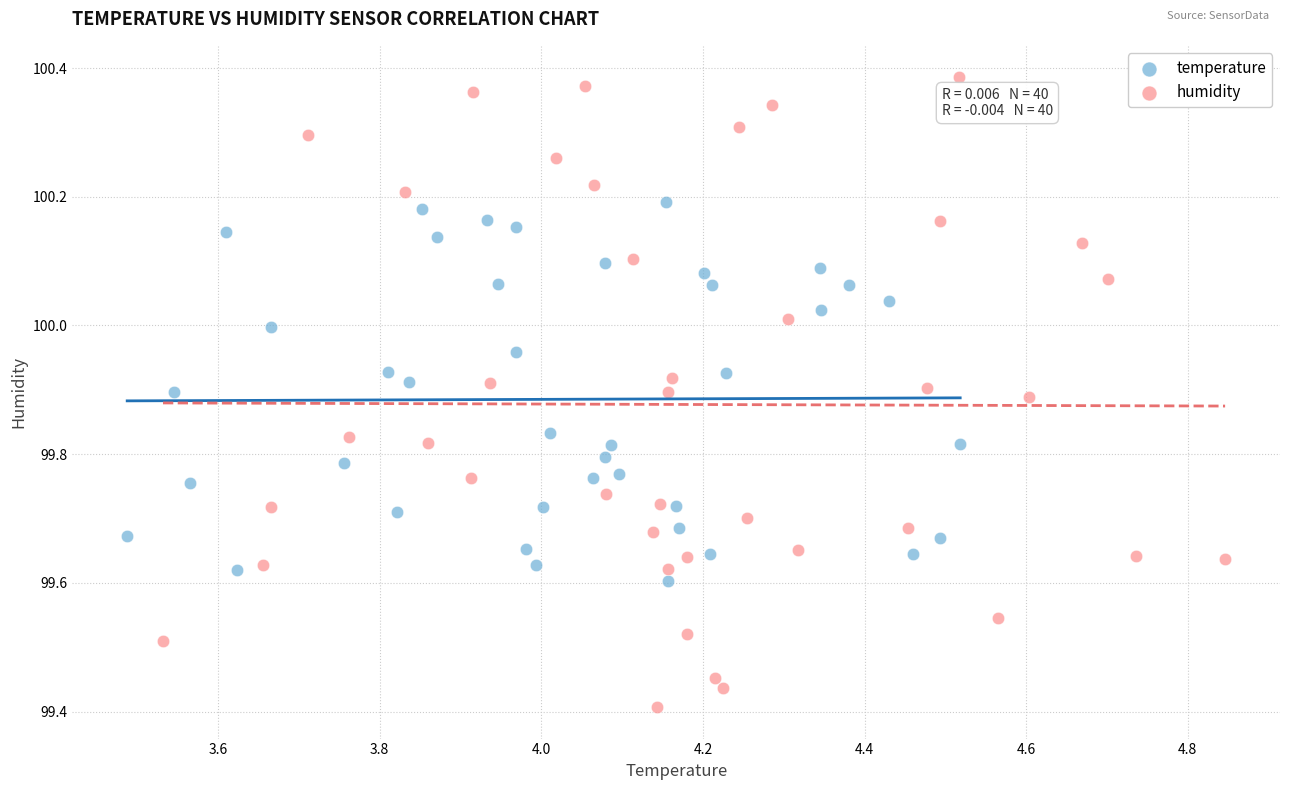

Which series contains the highest Y value?

humidity